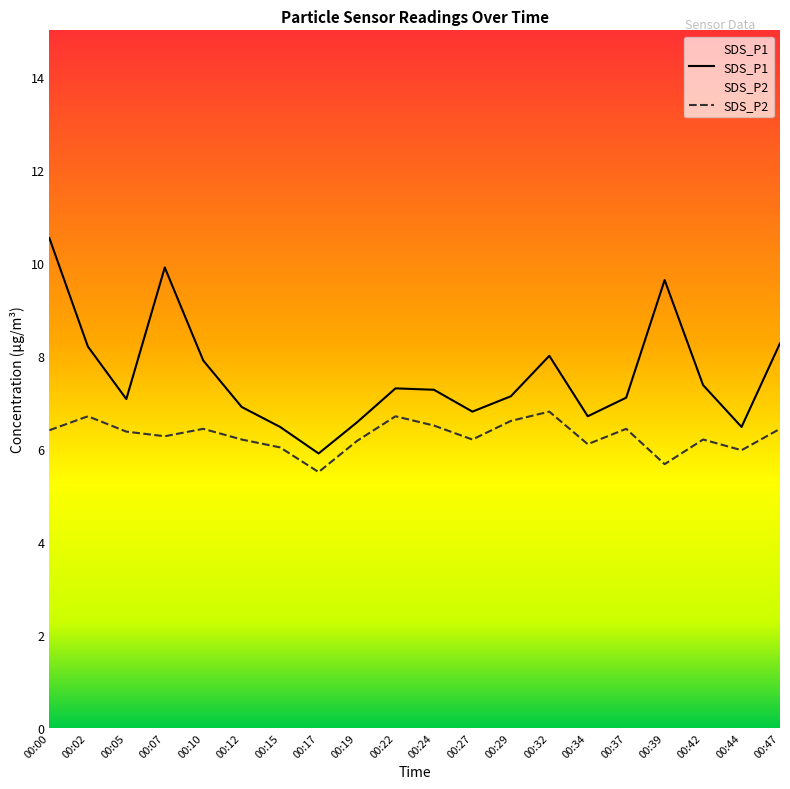

List the series in order of their overall mean, lowest first.

SDS_P2, SDS_P1